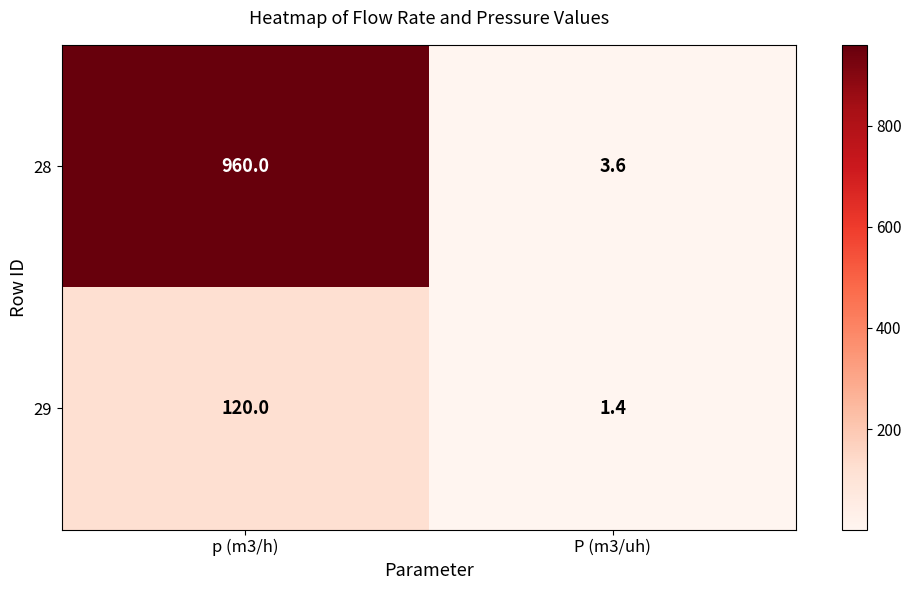

Rank the series by their average value, from lowest to highest.

29, 28